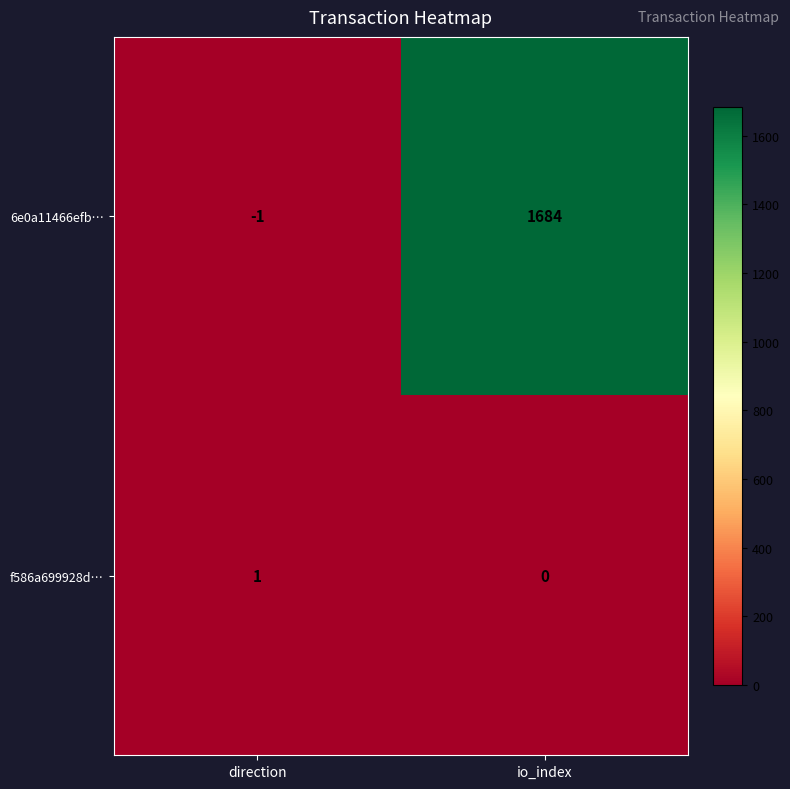

Where is 6e0a11466efb… nearest to the value 841?

direction